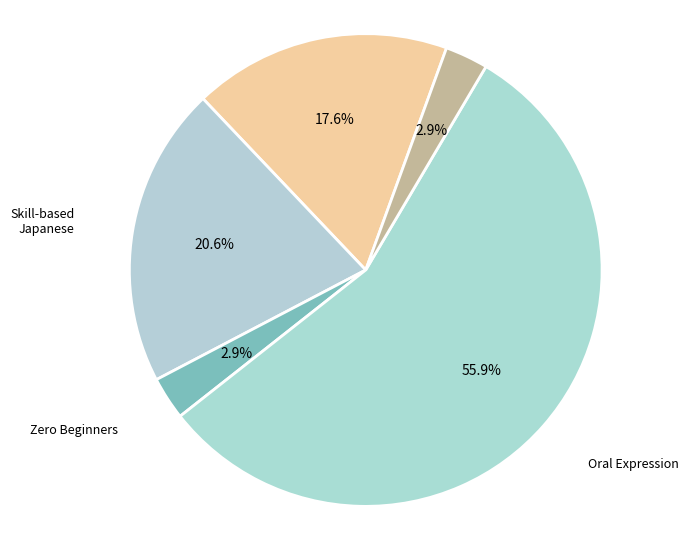

Count the number of slices in the pie.

5